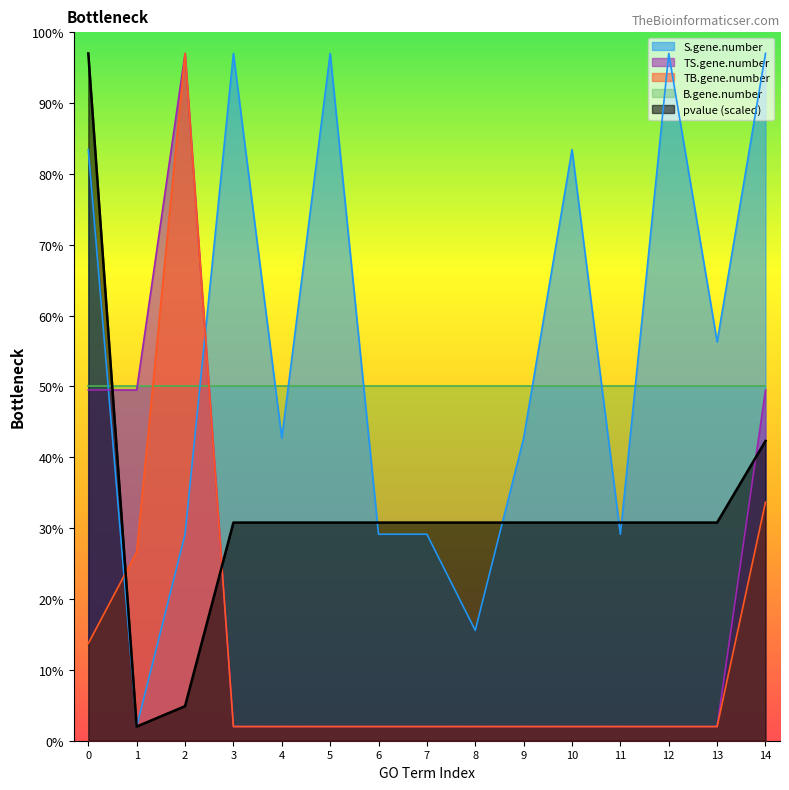

What is the sum of all pvalue_scaled values?

484.8